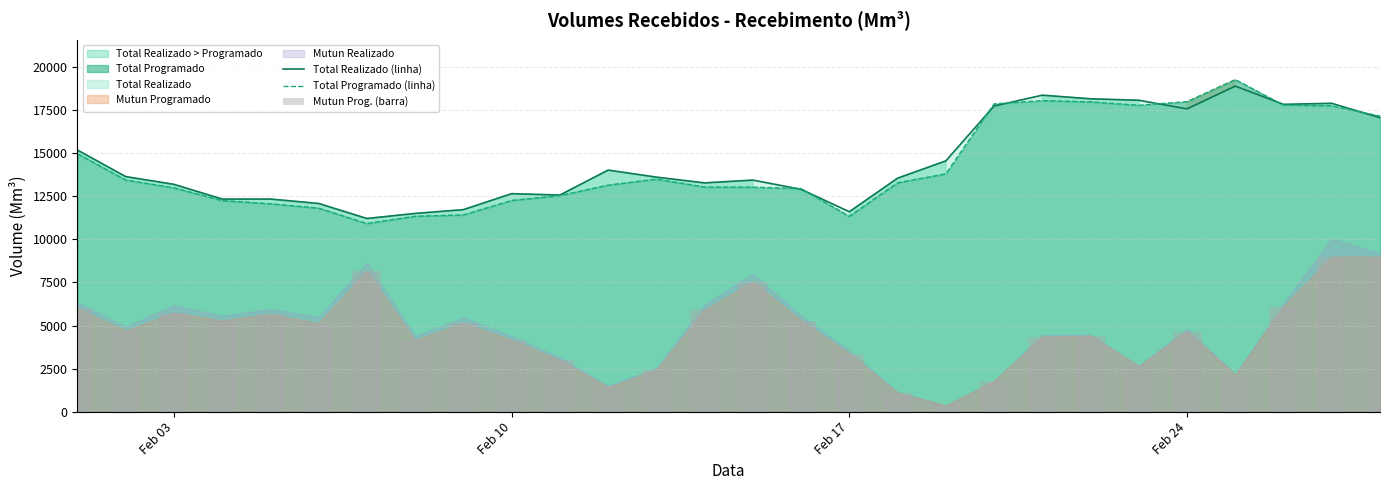

What is the minimum value for Total Realizado (linha)?

11218.8